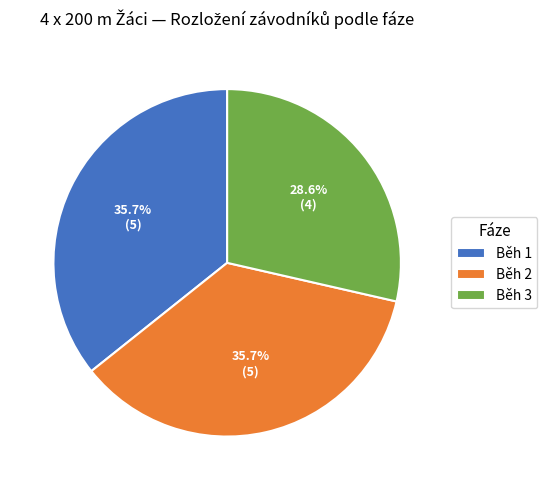

Count the number of slices in the pie.

3